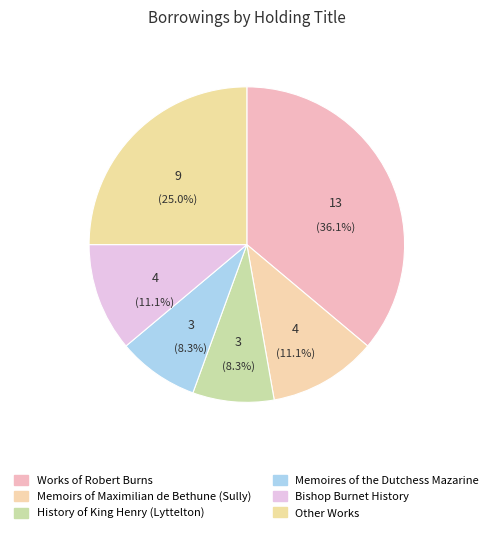

Rank the categories by value from highest to lowest.

Works of Robert Burns, Other Works, Memoirs of Maximilian de Bethune (Sully), Bishop Burnet History, History of King Henry (Lyttelton), Memoires of the Dutchess Mazarine